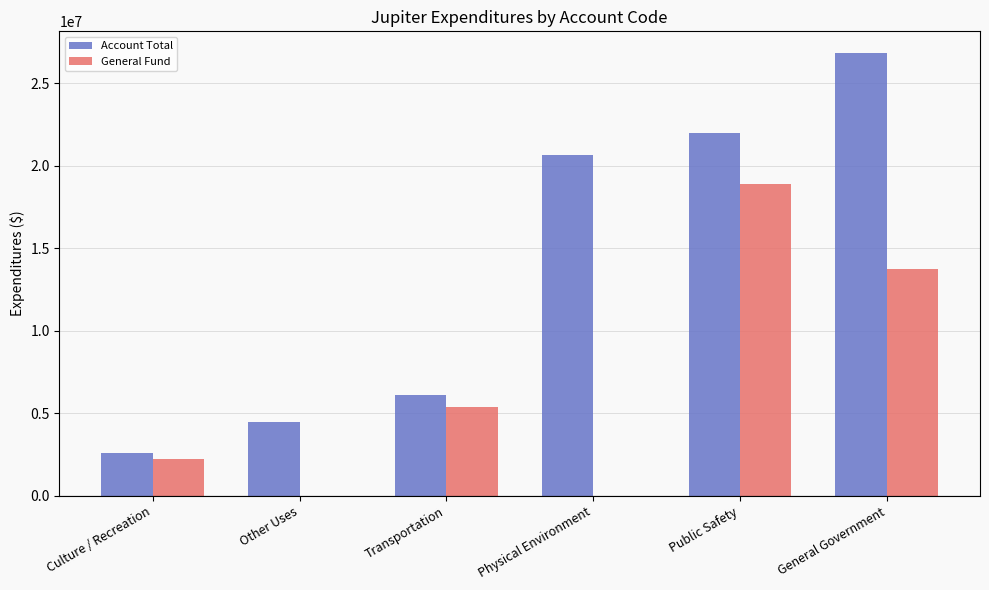

Is the value of General Fund at Other Uses greater than the value of Account Total at Other Uses?

No